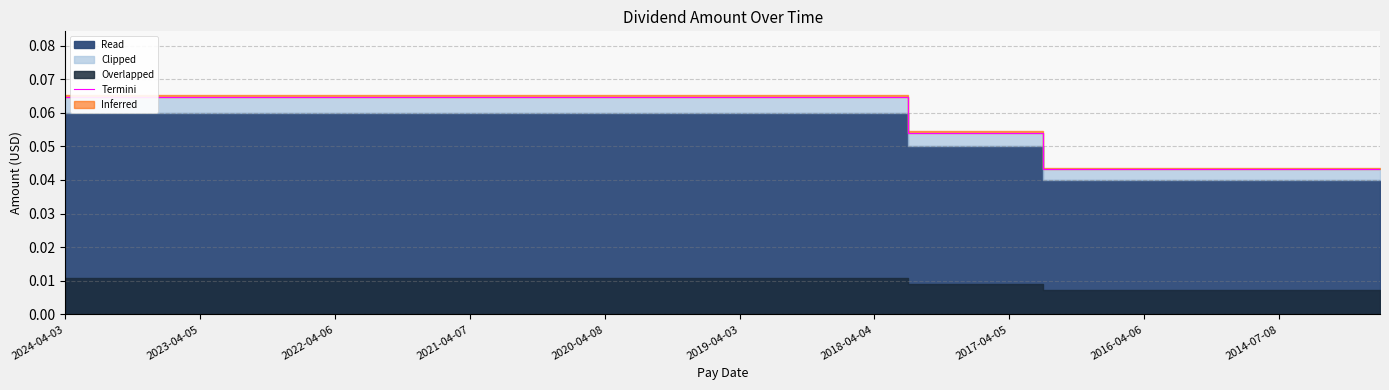

Between 20 and 35, which is larger?

20